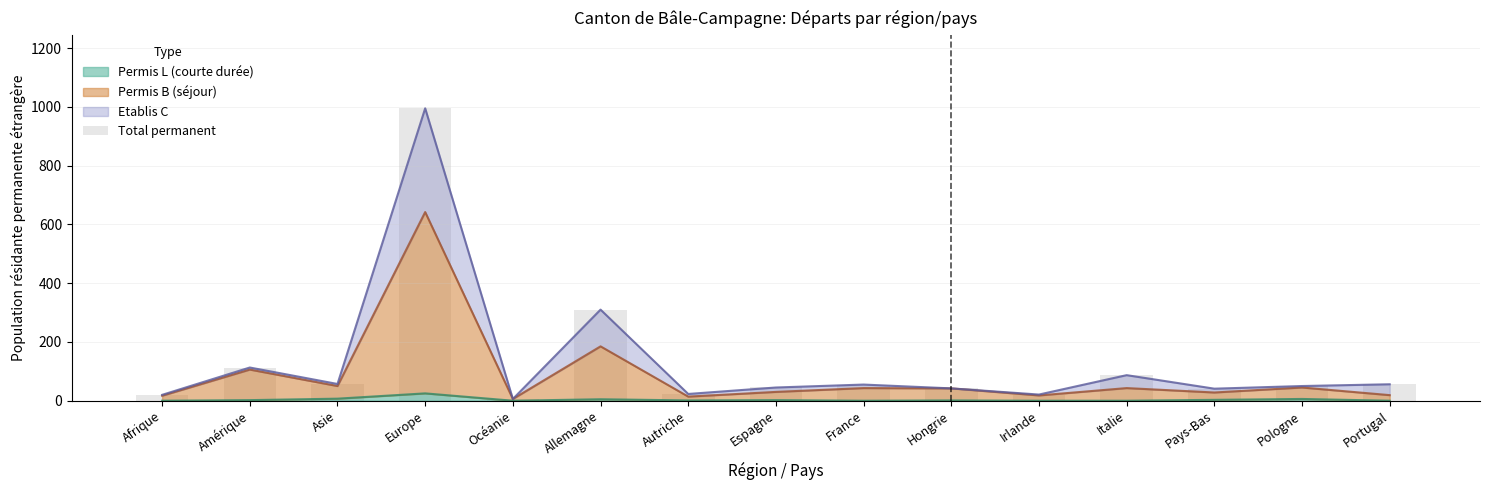

What is the maximum value for Permis L (courte durée)?

25